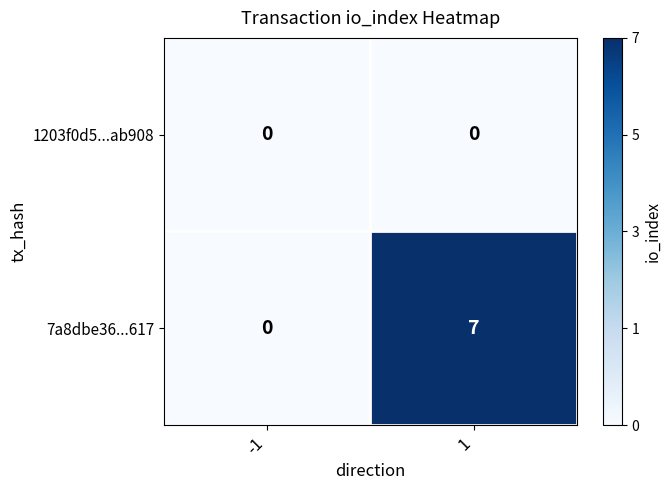

Is it true that 7a8dbe36...617 equals 12 at 1?

False